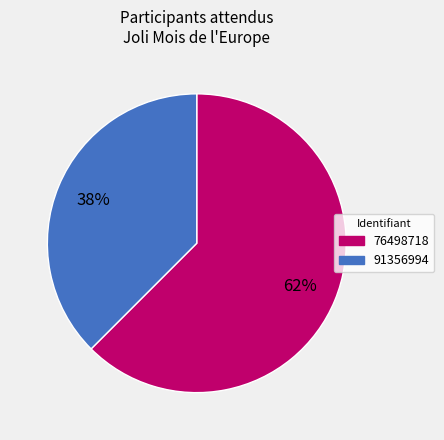

Is it true that 91356994 is 48% of the pie?

False